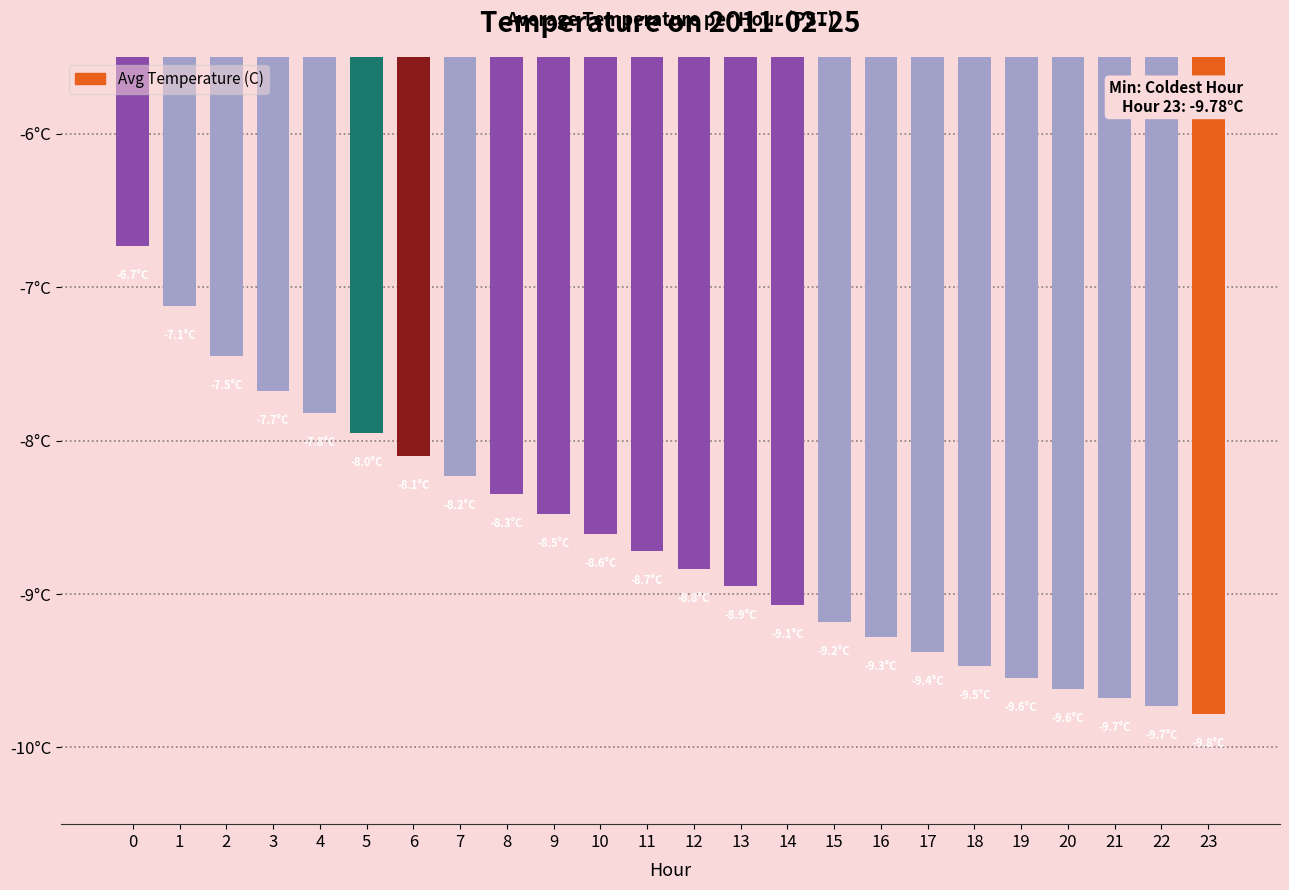

How many distinct data groups are displayed?

1